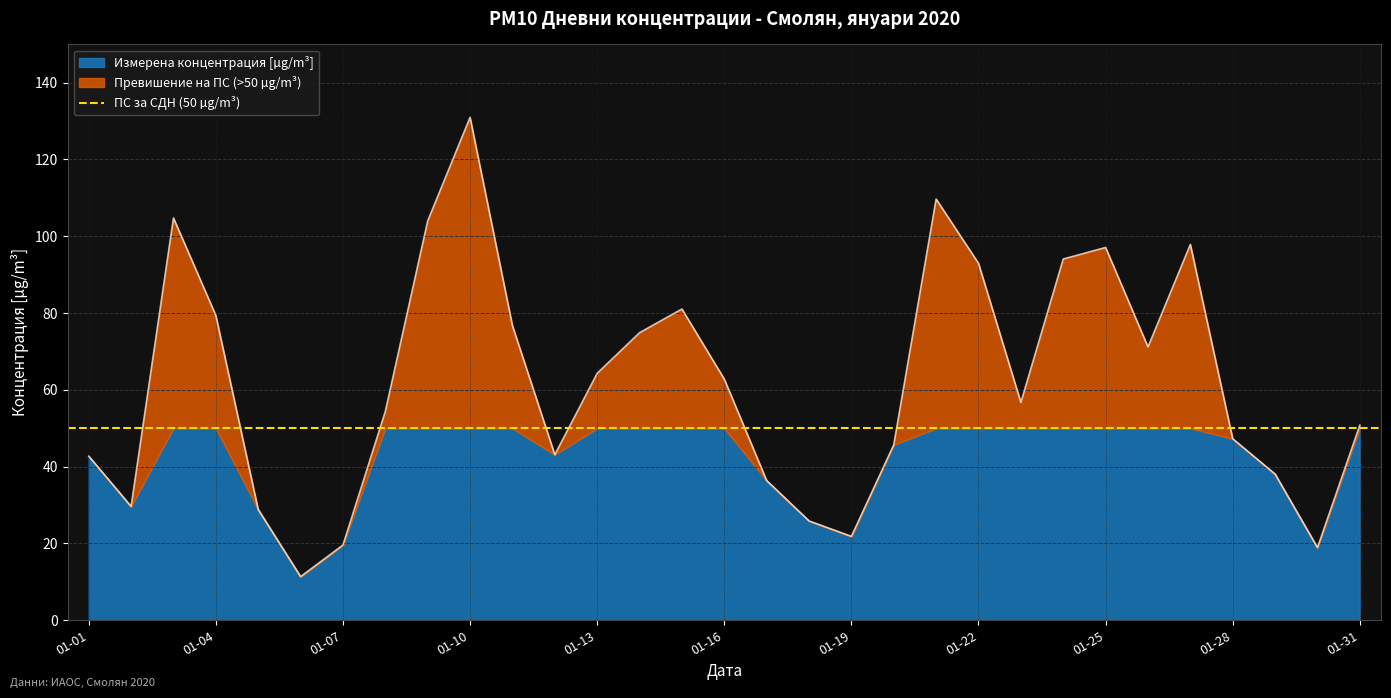

What is the sum of the values at 2020-01-09 and 2020-01-07?

123.6